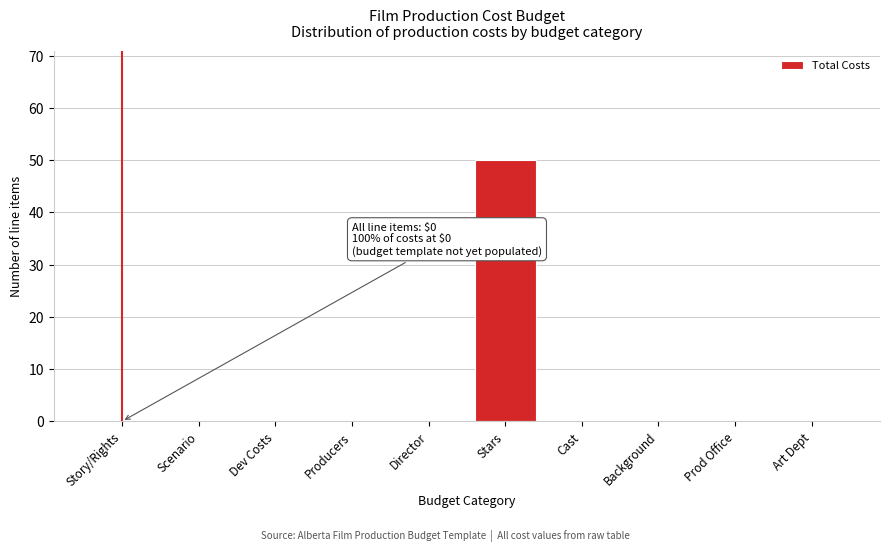

Reading right to left, what are all the values shown in this chart?

Art Dept=0	Prod Office=0	Background=0	Cast=0	Stars=50	Director=0	Producers=0	Dev Costs=0	Scenario=0	Story/Rights=0